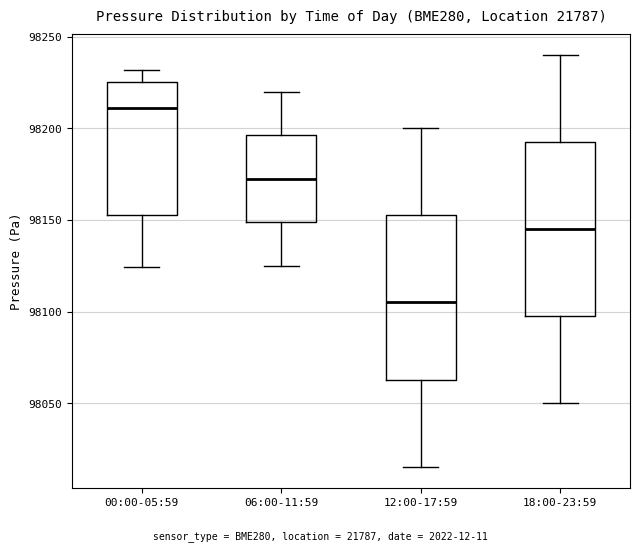

Reading left to right, transcribe this box plot: for each box, give where its median line is, the range the box spans, and where its two whiskers end, as read against the y-axis. The values are not printed on the chart, so give them approximately, as read against the axis.

00:00-05:59: median 98210, box 98155 to 98225, whiskers 98125 to 98230
06:00-11:59: median 98175, box 98150 to 98195, whiskers 98125 to 98220
12:00-17:59: median 98105, box 98065 to 98155, whiskers 98015 to 98200
18:00-23:59: median 98145, box 98100 to 98195, whiskers 98050 to 98240